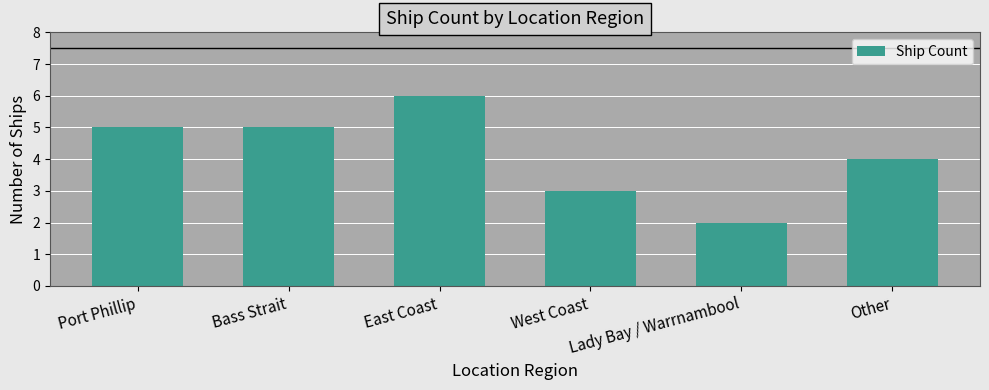

Approximately how many times larger is the value at Lady Bay / Warrnambool compared to West Coast?

0.7